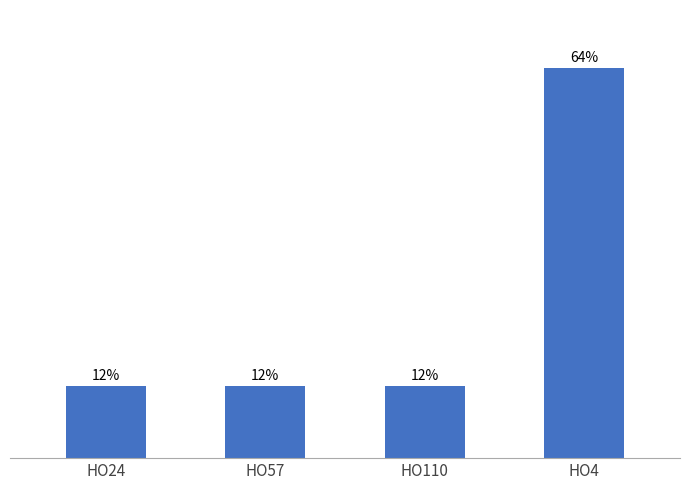

Which has a higher value, HO4 or HO24?

HO4